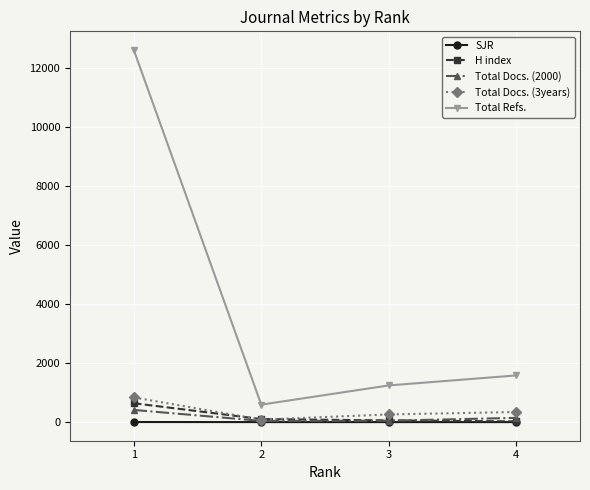

What is the difference between the maximum and minimum values in the Total Docs. (2000) series?

372.0